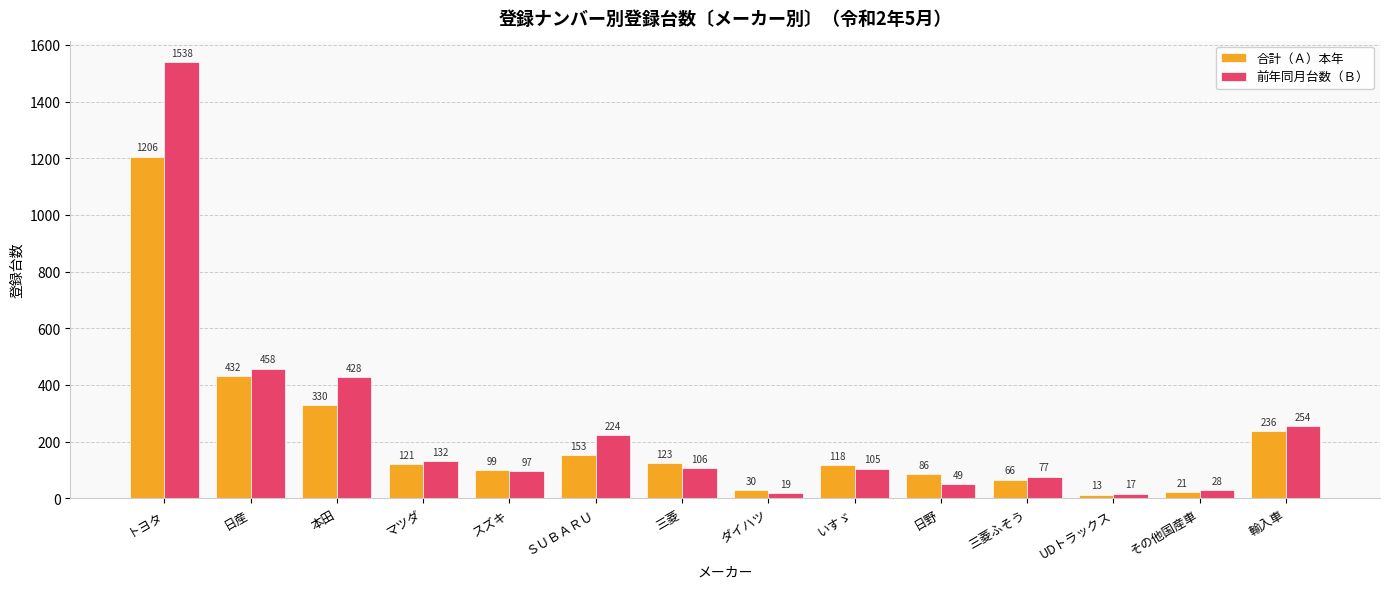

What is the spread (max minus min) of values at いすゞ?

13